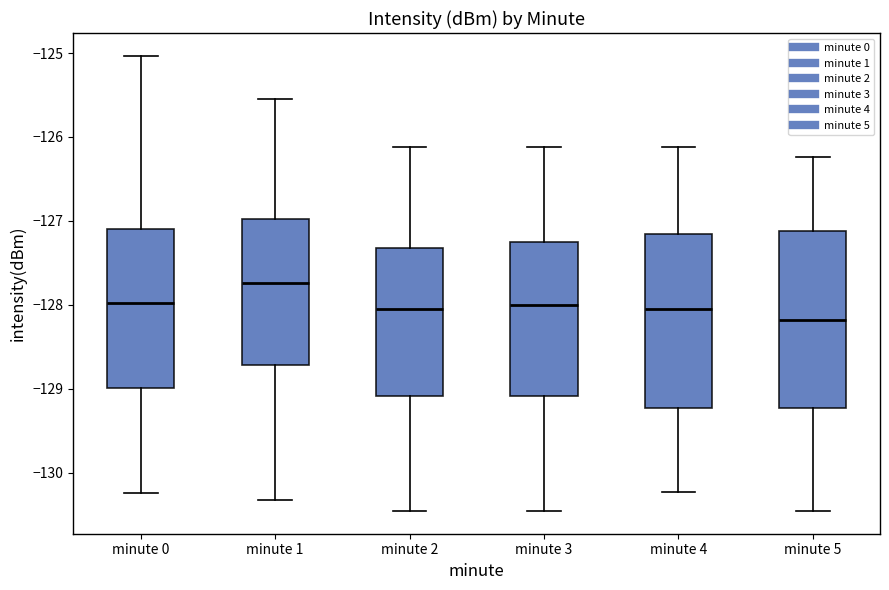

Reading left to right, transcribe this box plot: for each box, give where its median line is, the range the box spans, and where its two whiskers end, as read against the y-axis. The values are not printed on the chart, so give them approximately, as read against the axis.

minute 0: median -128.0, box -129.0 to -127.1, whiskers -130.2 to -125.0
minute 1: median -127.7, box -128.7 to -127.0, whiskers -130.3 to -125.5
minute 2: median -128.1, box -129.1 to -127.3, whiskers -130.5 to -126.1
minute 3: median -128.0, box -129.1 to -127.3, whiskers -130.5 to -126.1
minute 4: median -128.1, box -129.2 to -127.2, whiskers -130.2 to -126.1
minute 5: median -128.2, box -129.2 to -127.1, whiskers -130.5 to -126.2